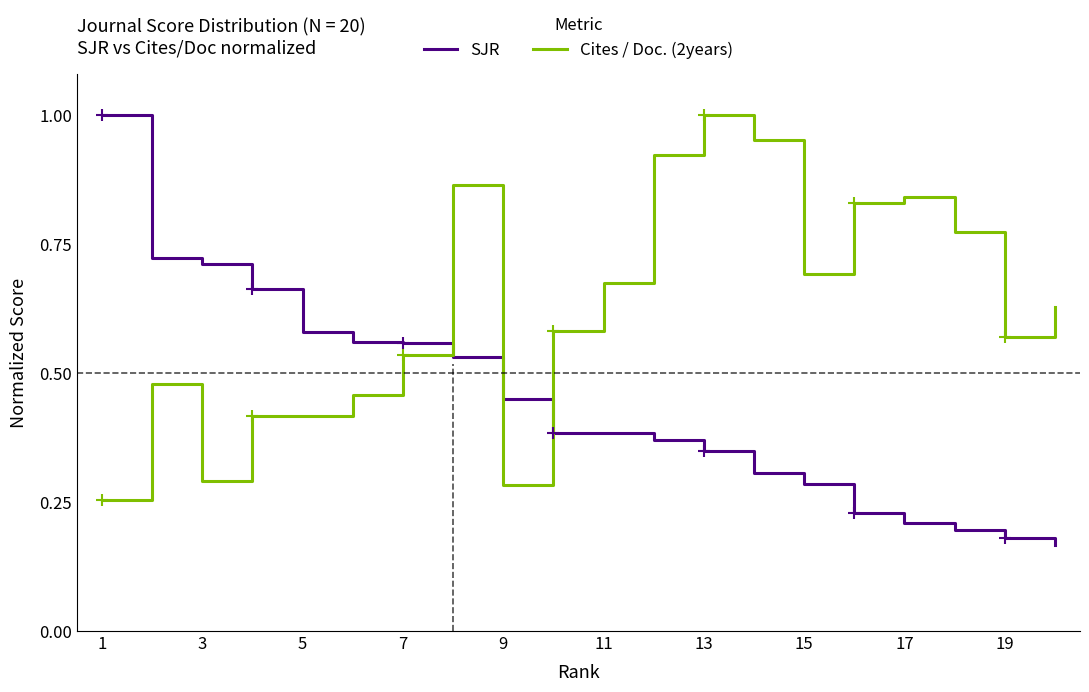

Rank the series by their average value, from highest to lowest.

Cites / Doc. (2years), SJR